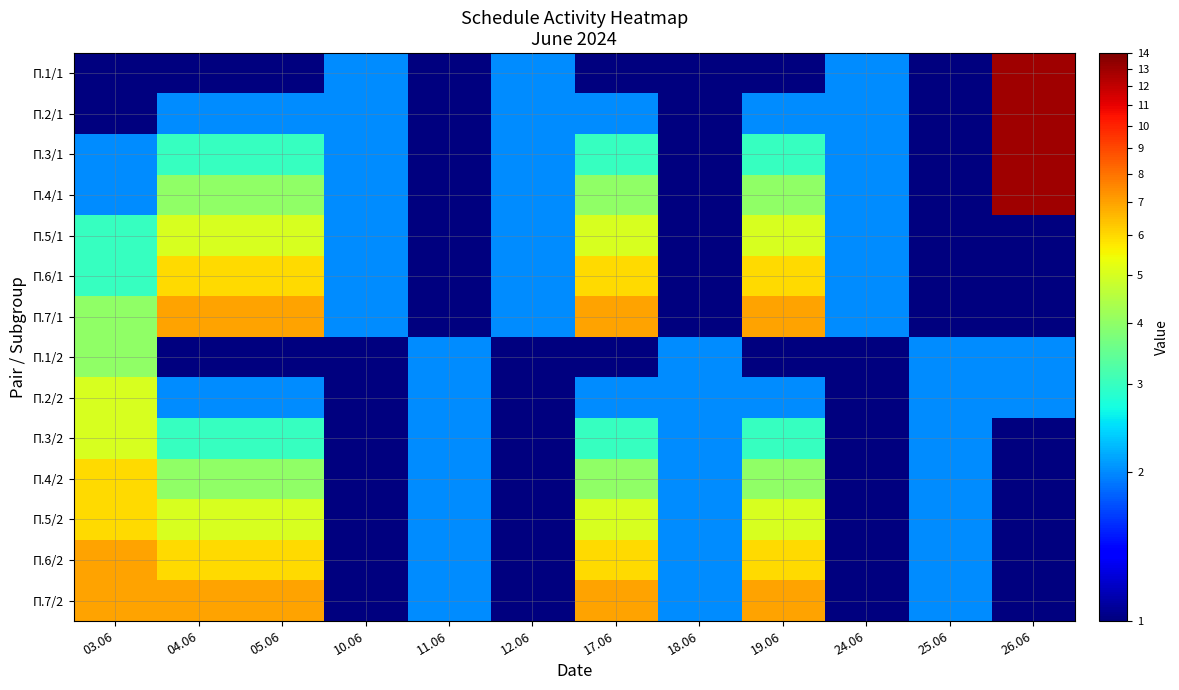

Reading right to left, list all the values displayed in this chart.

П.1/1: 26.06=13	25.06=1	24.06=2	19.06=1	18.06=1	17.06=1	12.06=2	11.06=1	10.06=2	05.06=1	04.06=1	03.06=1
П.2/1: 26.06=13	25.06=1	24.06=2	19.06=2	18.06=1	17.06=2	12.06=2	11.06=1	10.06=2	05.06=2	04.06=2	03.06=1
П.3/1: 26.06=13	25.06=1	24.06=2	19.06=3	18.06=1	17.06=3	12.06=2	11.06=1	10.06=2	05.06=3	04.06=3	03.06=2
П.4/1: 26.06=13	25.06=1	24.06=2	19.06=4	18.06=1	17.06=4	12.06=2	11.06=1	10.06=2	05.06=4	04.06=4	03.06=2
П.5/1: 26.06=1	25.06=1	24.06=2	19.06=5	18.06=1	17.06=5	12.06=2	11.06=1	10.06=2	05.06=5	04.06=5	03.06=3
П.6/1: 26.06=1	25.06=1	24.06=2	19.06=6	18.06=1	17.06=6	12.06=2	11.06=1	10.06=2	05.06=6	04.06=6	03.06=3
П.7/1: 26.06=1	25.06=1	24.06=2	19.06=7	18.06=1	17.06=7	12.06=2	11.06=1	10.06=2	05.06=7	04.06=7	03.06=4
П.1/2: 26.06=2	25.06=2	24.06=1	19.06=1	18.06=2	17.06=1	12.06=1	11.06=2	10.06=1	05.06=1	04.06=1	03.06=4
П.2/2: 26.06=2	25.06=2	24.06=1	19.06=2	18.06=2	17.06=2	12.06=1	11.06=2	10.06=1	05.06=2	04.06=2	03.06=5
П.3/2: 26.06=1	25.06=2	24.06=1	19.06=3	18.06=2	17.06=3	12.06=1	11.06=2	10.06=1	05.06=3	04.06=3	03.06=5
П.4/2: 26.06=1	25.06=2	24.06=1	19.06=4	18.06=2	17.06=4	12.06=1	11.06=2	10.06=1	05.06=4	04.06=4	03.06=6
П.5/2: 26.06=1	25.06=2	24.06=1	19.06=5	18.06=2	17.06=5	12.06=1	11.06=2	10.06=1	05.06=5	04.06=5	03.06=6
П.6/2: 26.06=1	25.06=2	24.06=1	19.06=6	18.06=2	17.06=6	12.06=1	11.06=2	10.06=1	05.06=6	04.06=6	03.06=7
П.7/2: 26.06=1	25.06=2	24.06=1	19.06=7	18.06=2	17.06=7	12.06=1	11.06=2	10.06=1	05.06=7	04.06=7	03.06=7